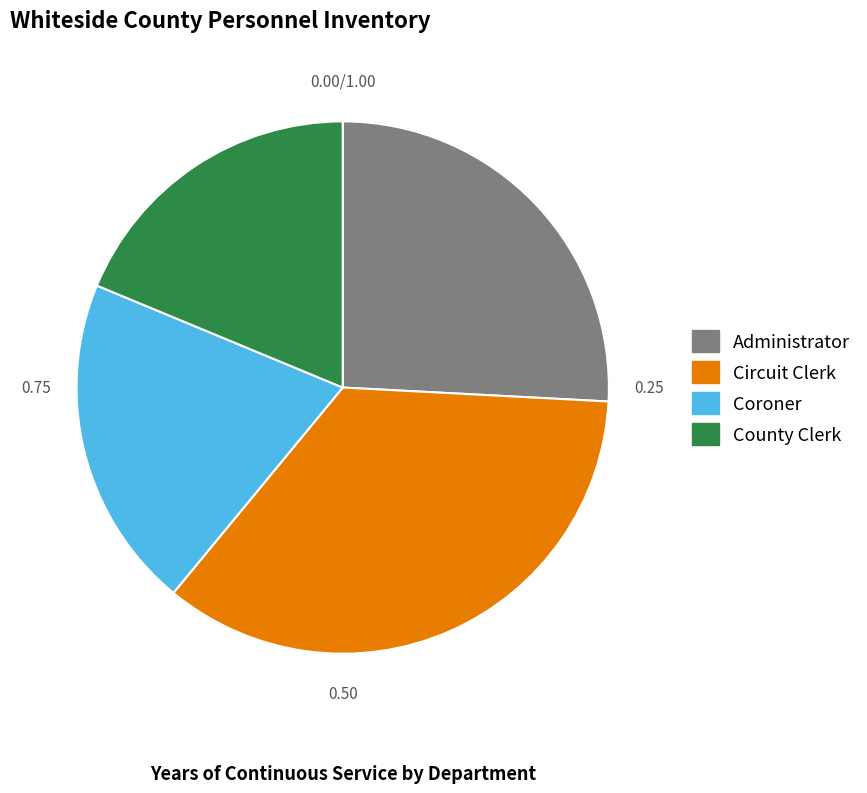

Is there a majority slice in this chart?

No